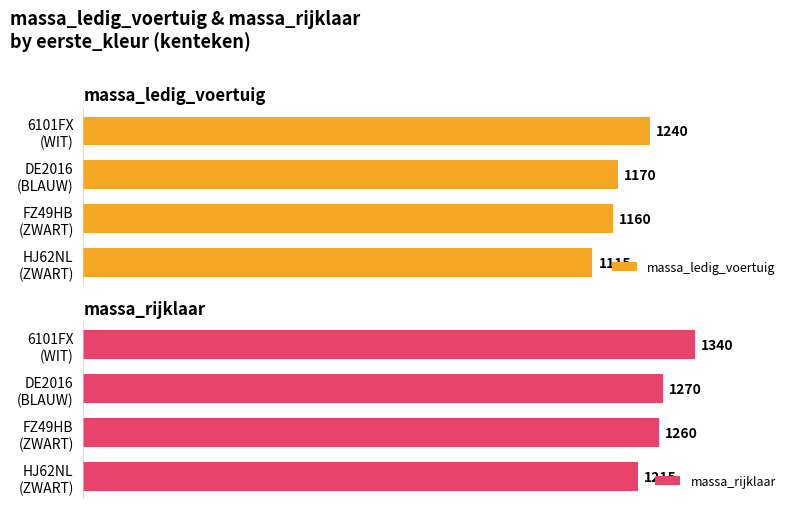

Rank the categories by massa_rijklaar value from highest to lowest.

6101FX
(WIT), DE2016
(BLAUW), FZ49HB
(ZWART), HJ62NL
(ZWART)